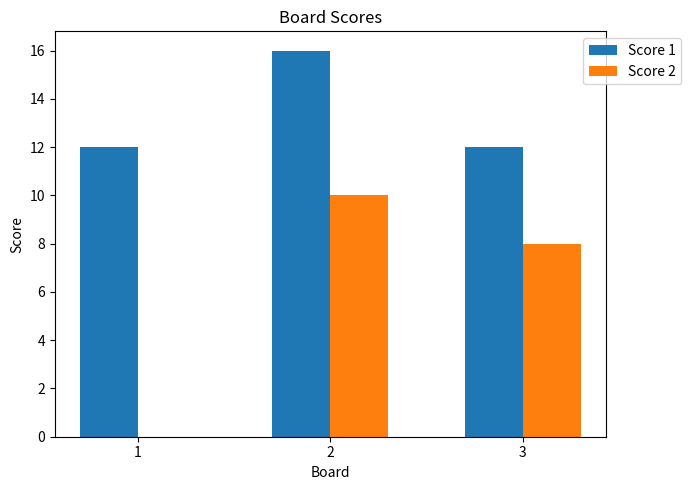

Which series has the largest total across all categories?

Score 1